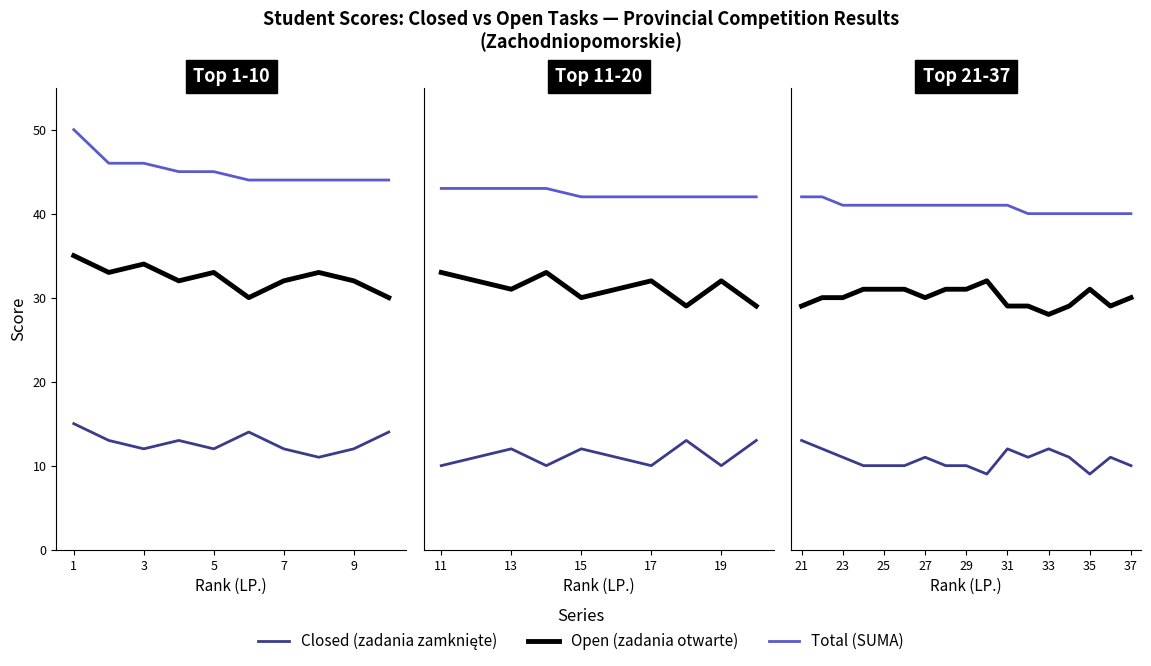

True or false: Total (SUMA) and Open (zadania otwarte) cross at least once.

False